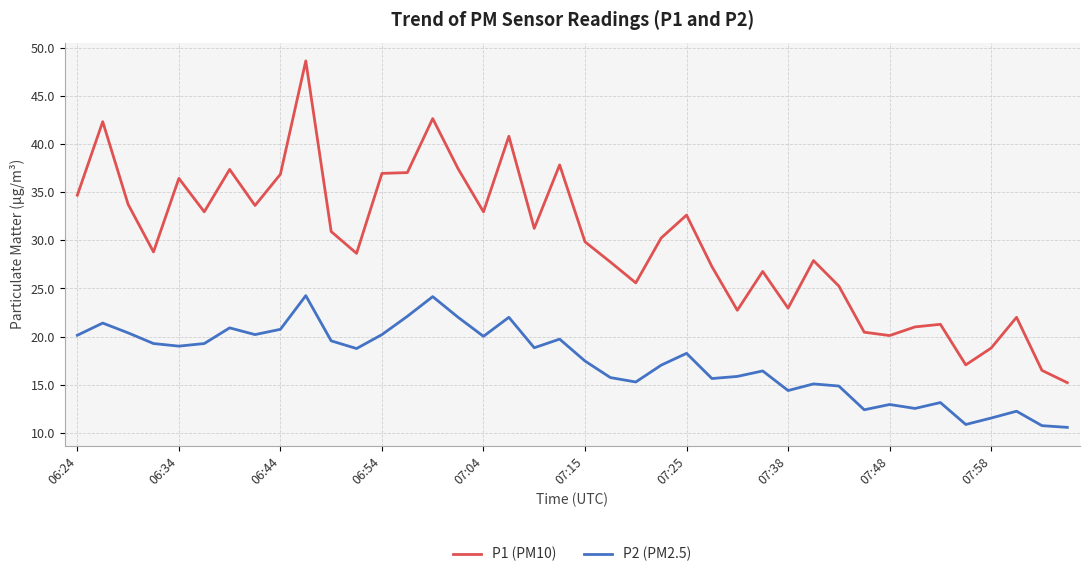

True or false: P1 (PM10) has more than 0 interior local peaks.

True